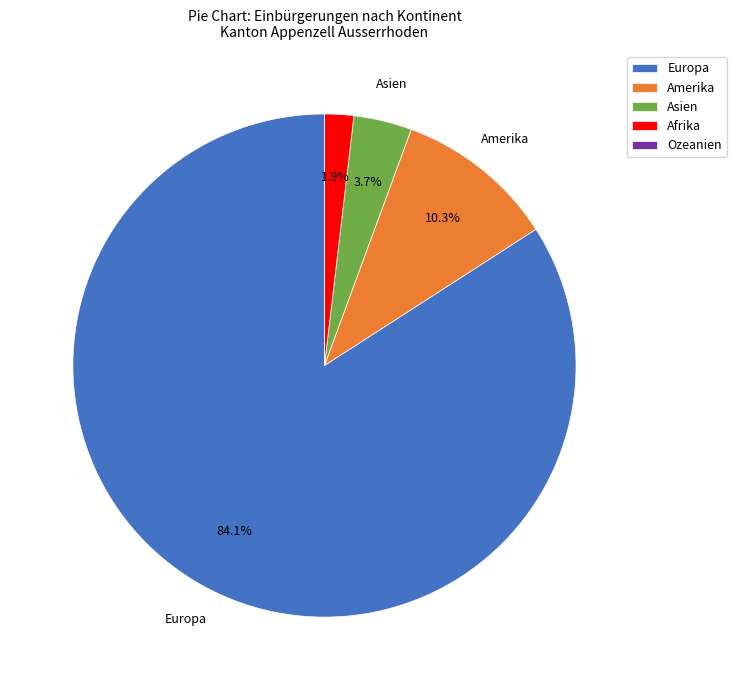

Do Asien and Europa together represent more than half of the pie?

Yes